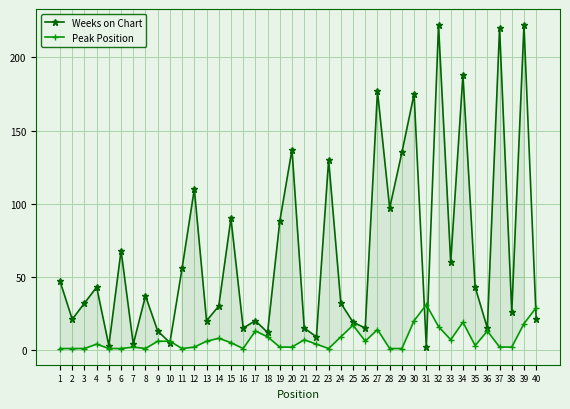

The Weeks on Chart series shows 43 at 35. True or false?

True